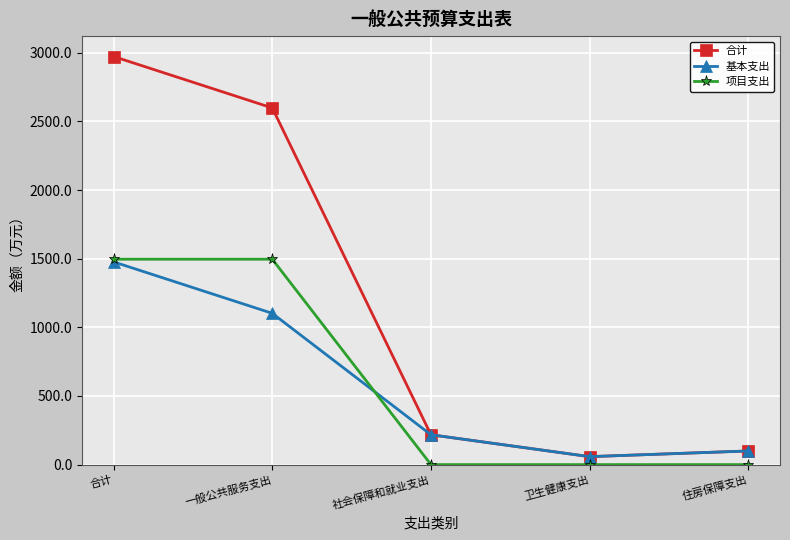

How many lines are shown in the chart?

3